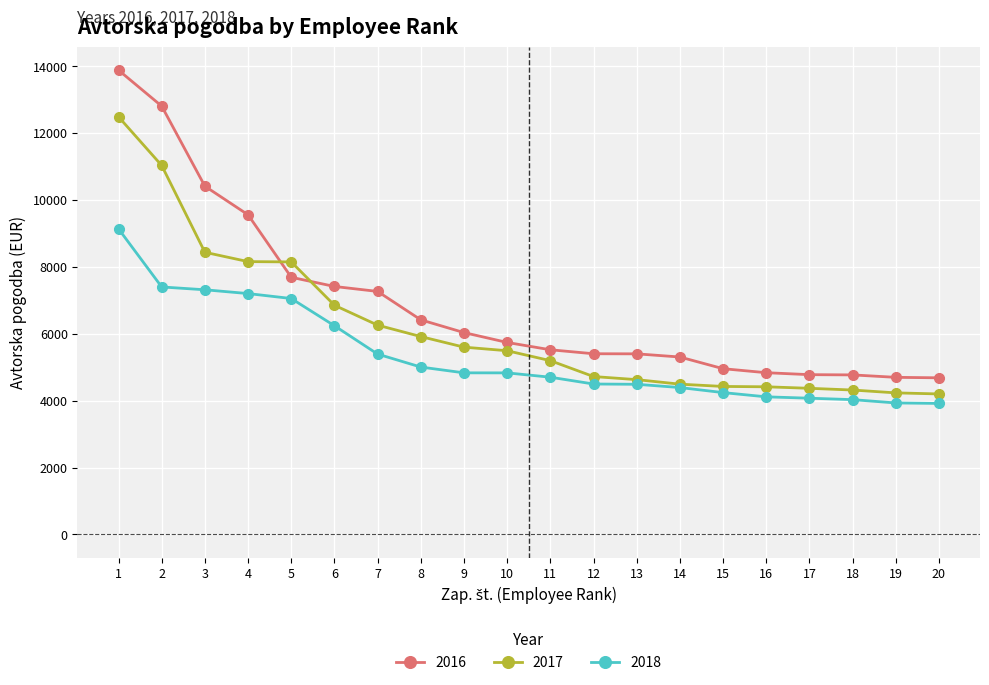

List the series in order of their peak value, highest first.

2016, 2017, 2018